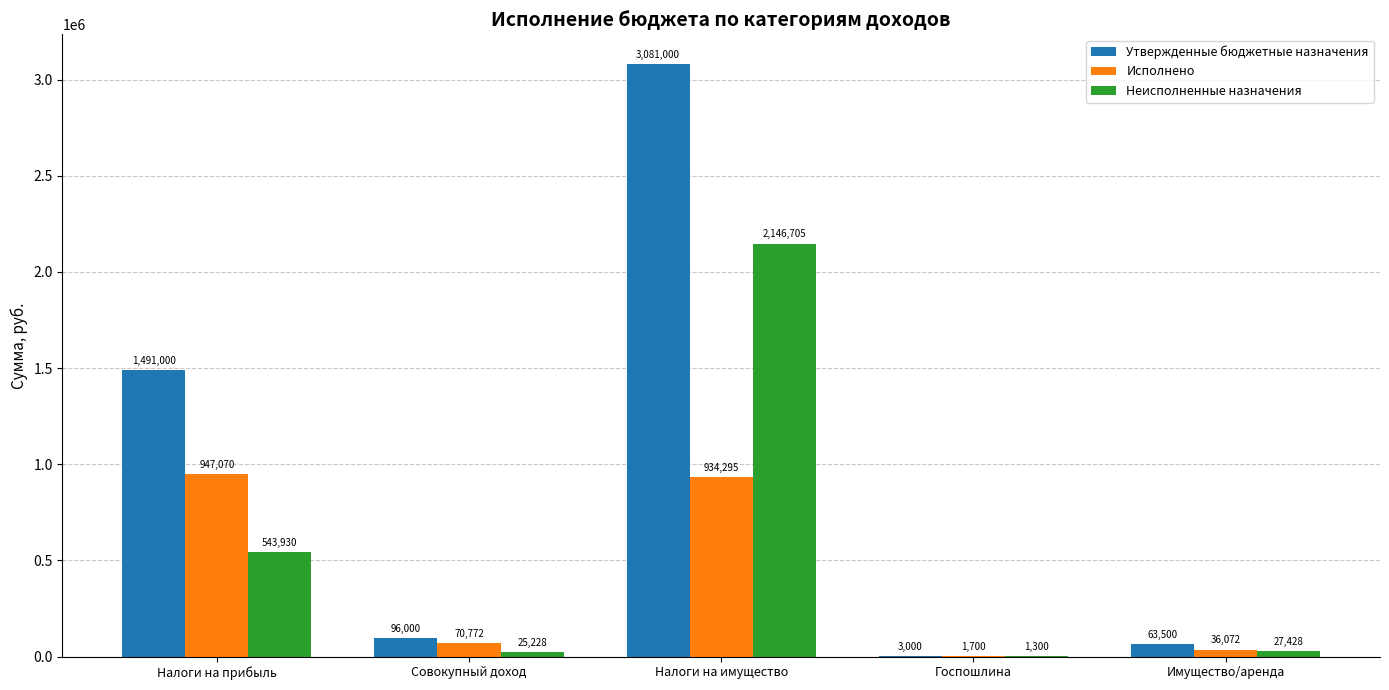

What is the total value across all series at Имущество/аренда?

127000.0